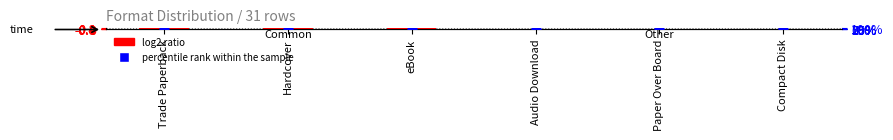

What are all the series names shown in the legend?

log2 ratio, percentile rank within the sample